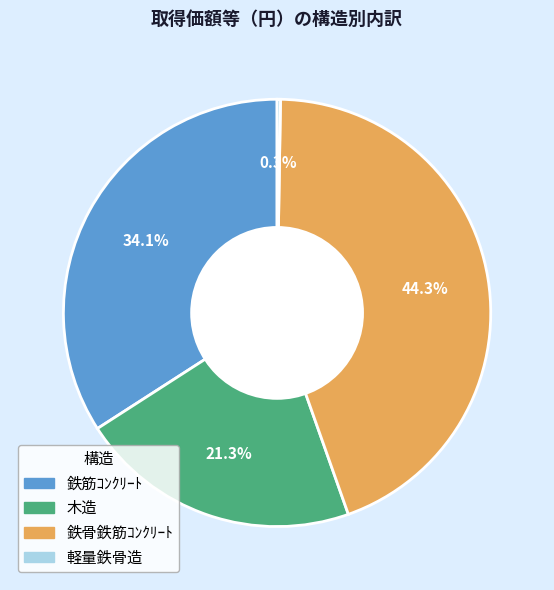

Is there a majority slice in this chart?

No